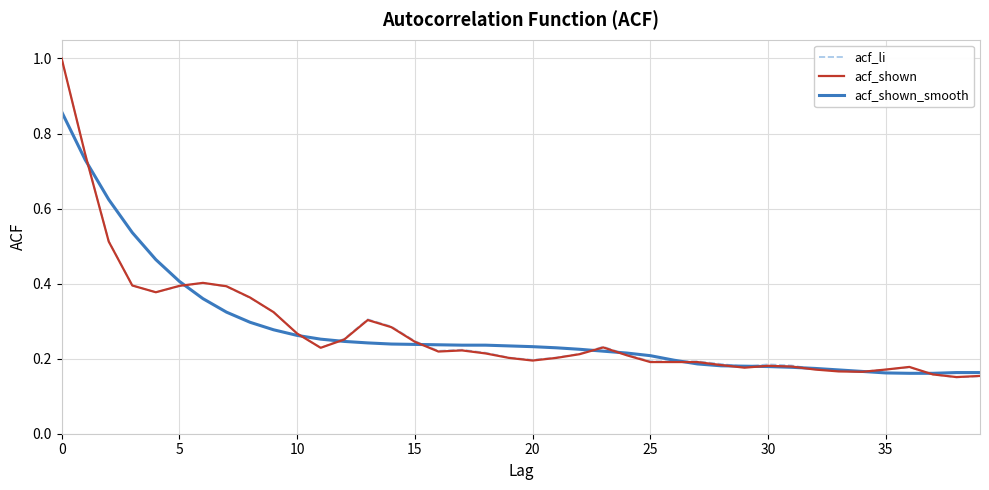

Rank the series by their average value, from highest to lowest.

acf_shown_smooth, acf_li, acf_shown